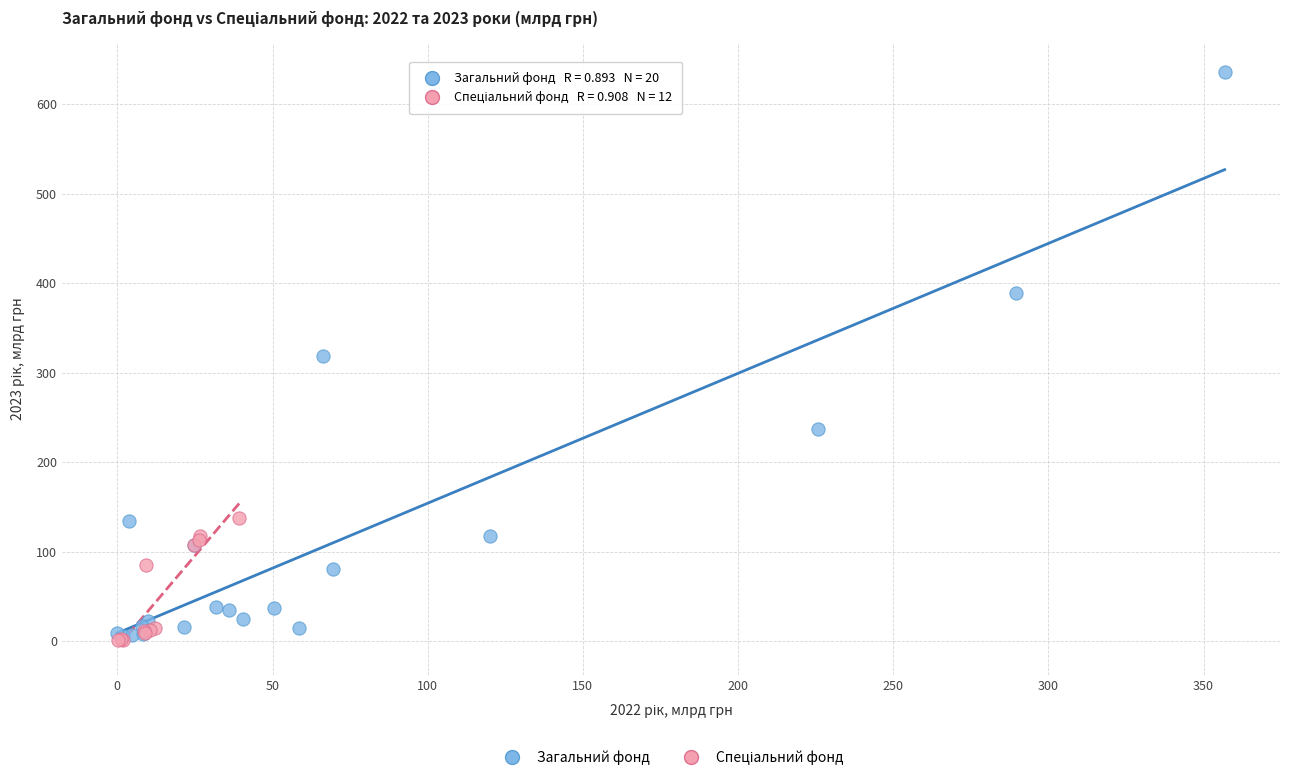

Which series has the largest Y range (max minus min)?

Загальний фонд